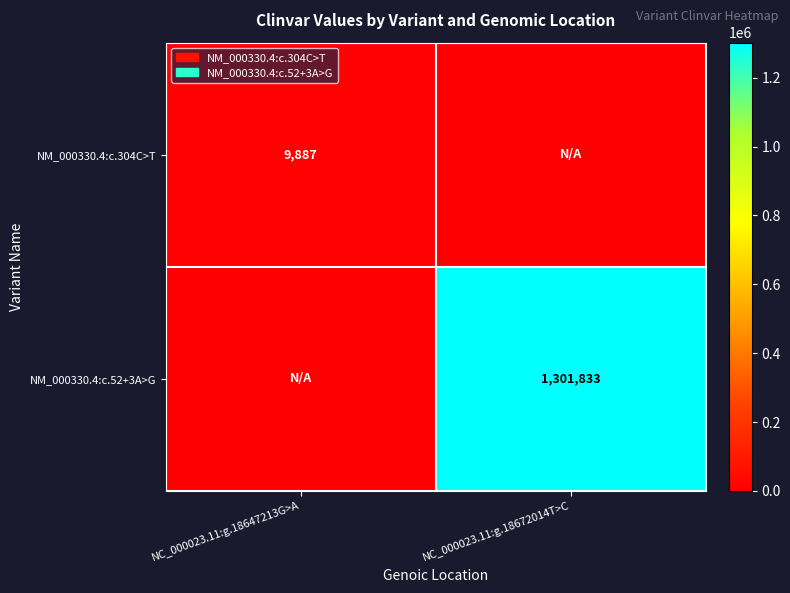

What is the greatest value displayed?

1301833